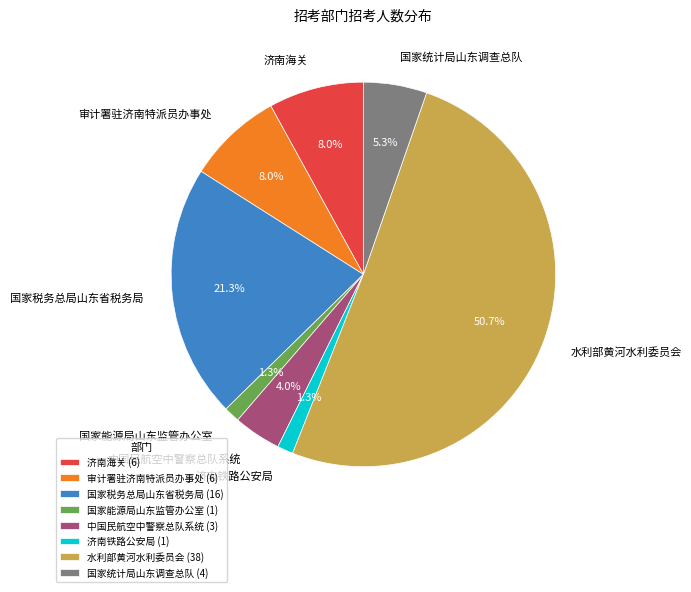

Count the number of slices in the pie.

8